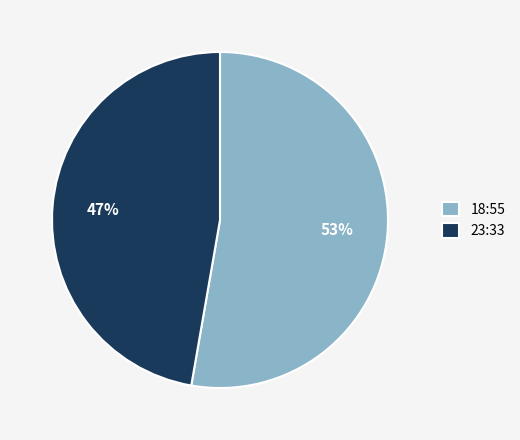

Count the number of slices in the pie.

2